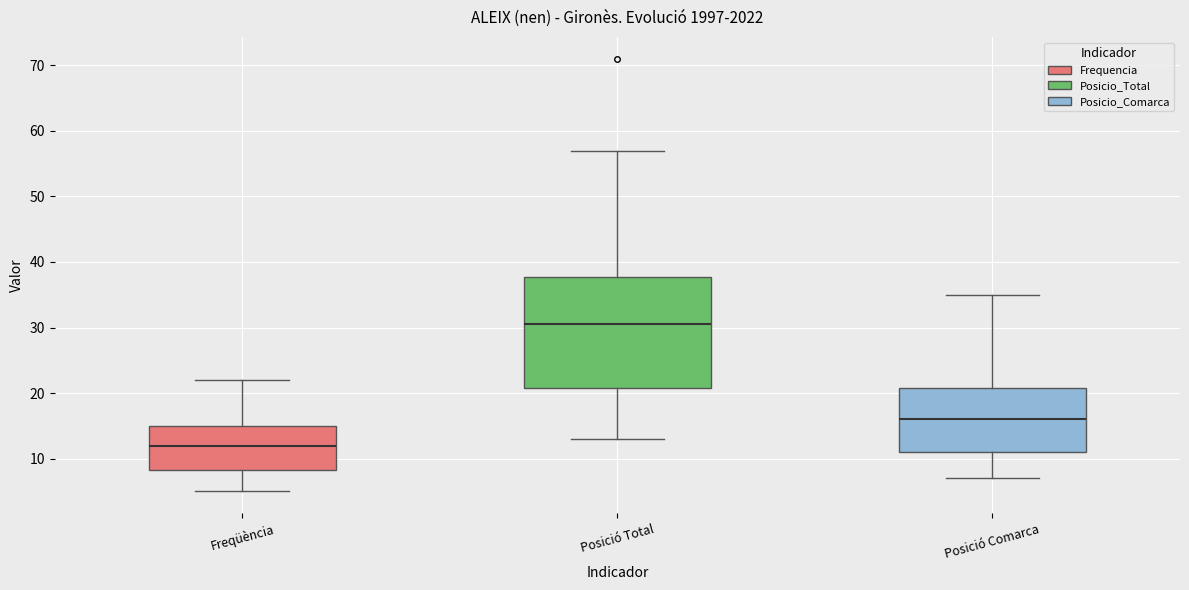

Reading left to right, transcribe this box plot: for each box, give where its median line is, the range the box spans, and where its two whiskers end, as read against the y-axis. The values are not printed on the chart, so give them approximately, as read against the axis.

Freqüència: median 12, box 8 to 15, whiskers 5 to 22
Posició Total: median 31, box 21 to 38, whiskers 13 to 57
Posició Comarca: median 16, box 11 to 21, whiskers 7 to 35